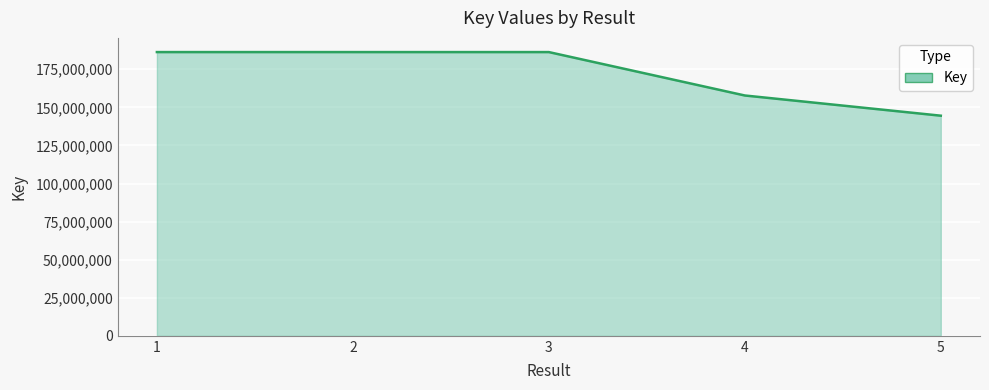

What is the change in value from 3 to 5?

-41764306